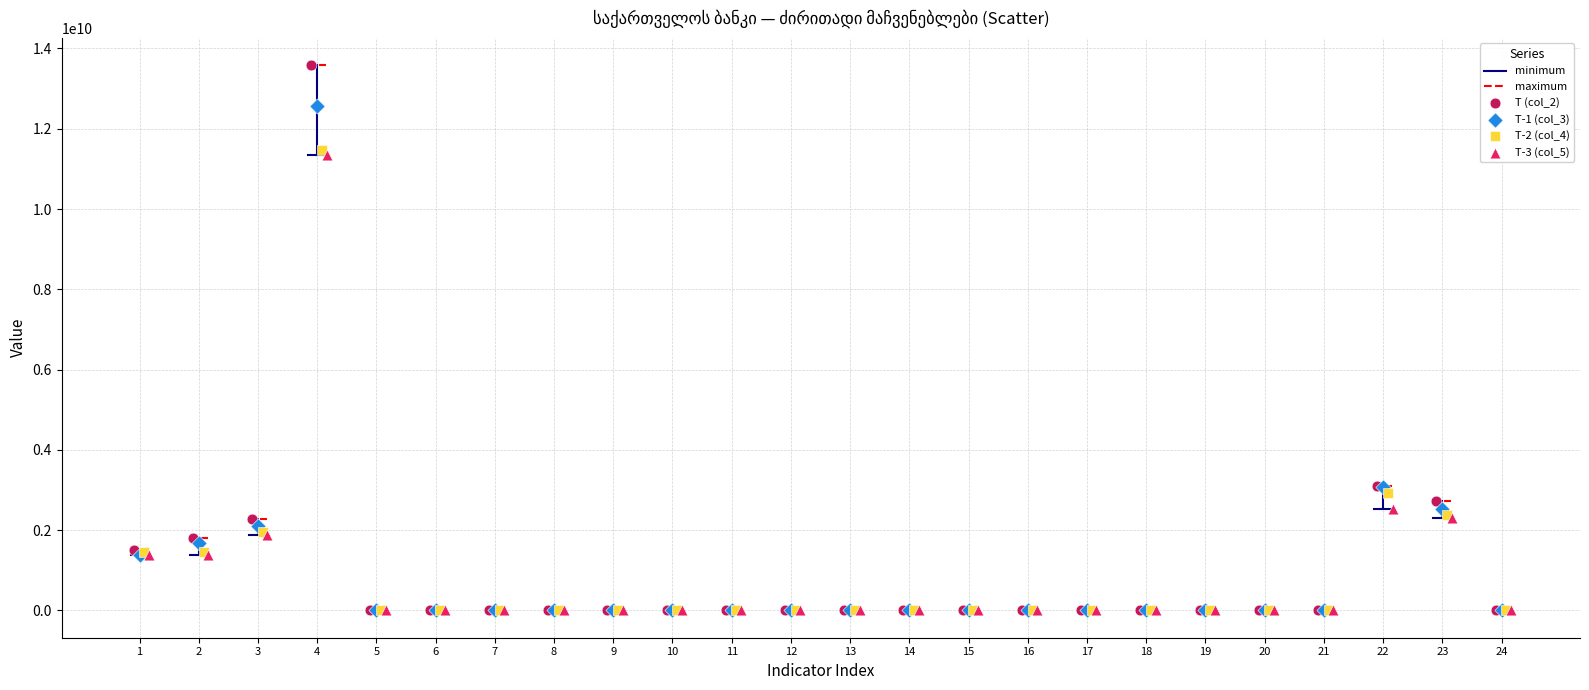

Which series has the widest spread of Y values?

T (col_2)